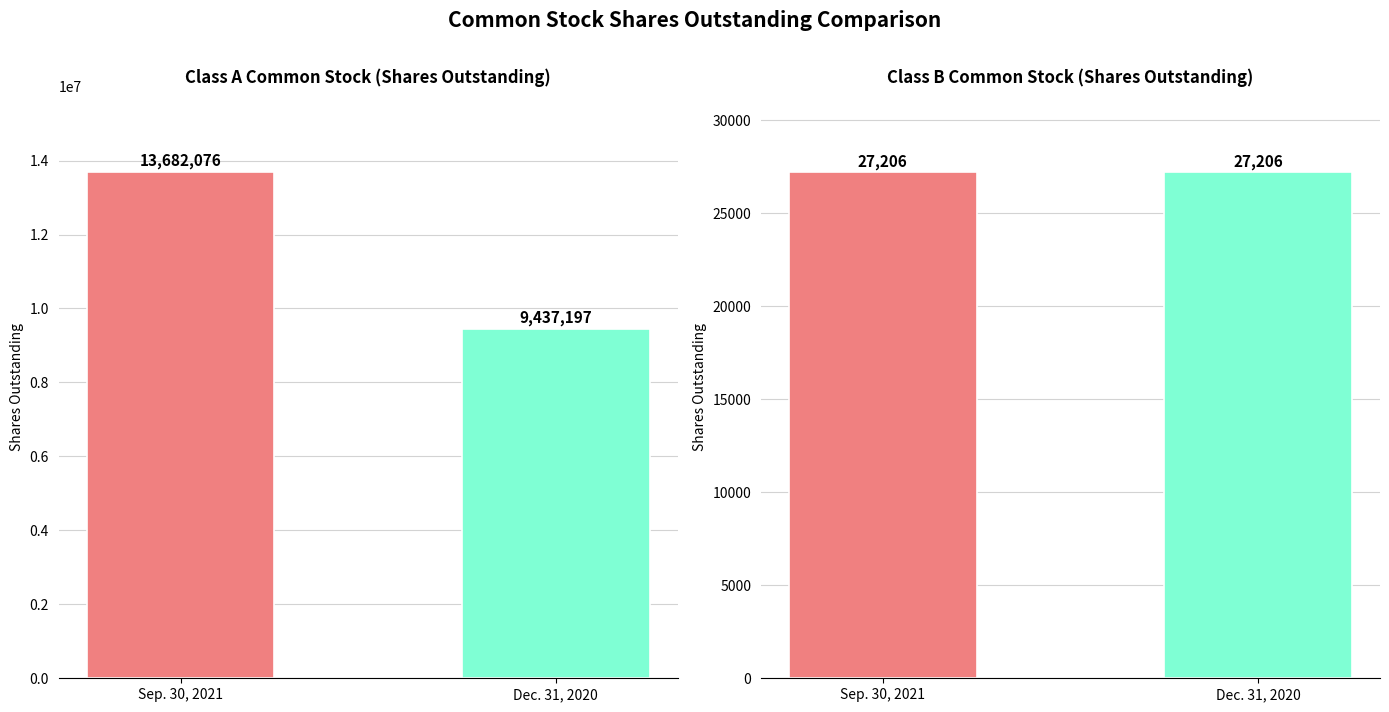

Read the Dec. 31, 2020 value at Class B Common Stock
(shares outstanding), to the nearest 10.

27210